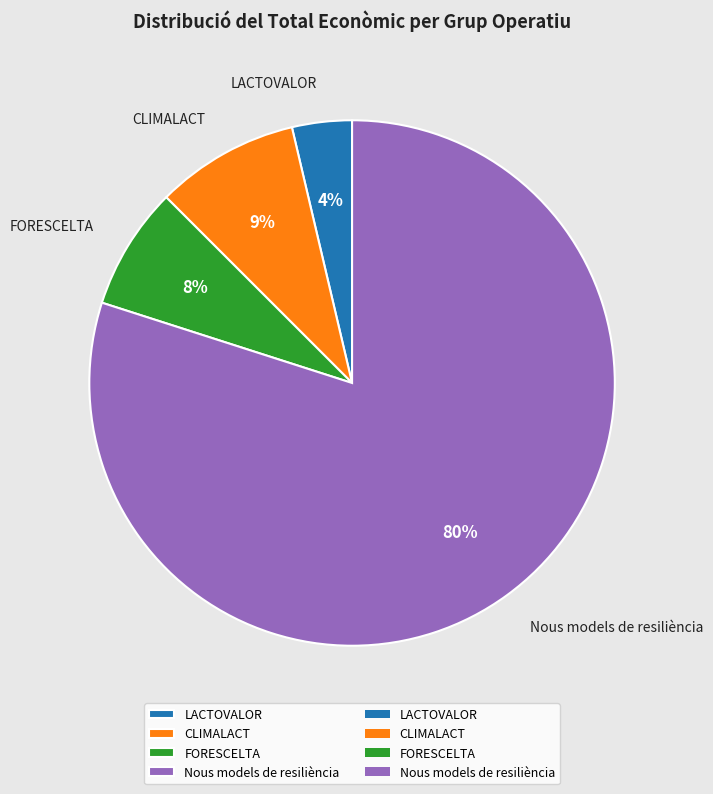

To the nearest percent, what is the average slice percentage?

25%